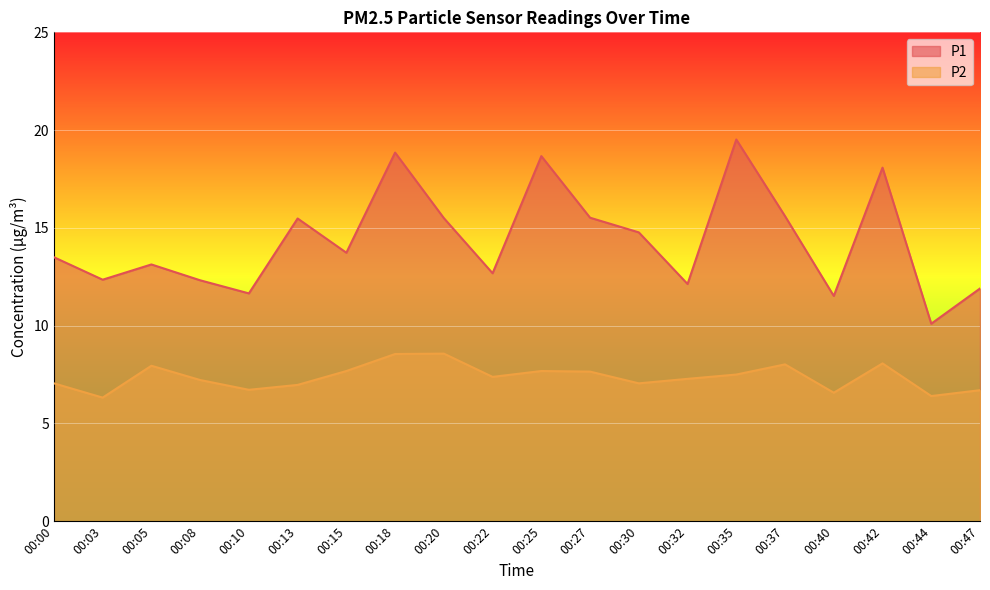

What is the total value across all series at 00:00?

20.6